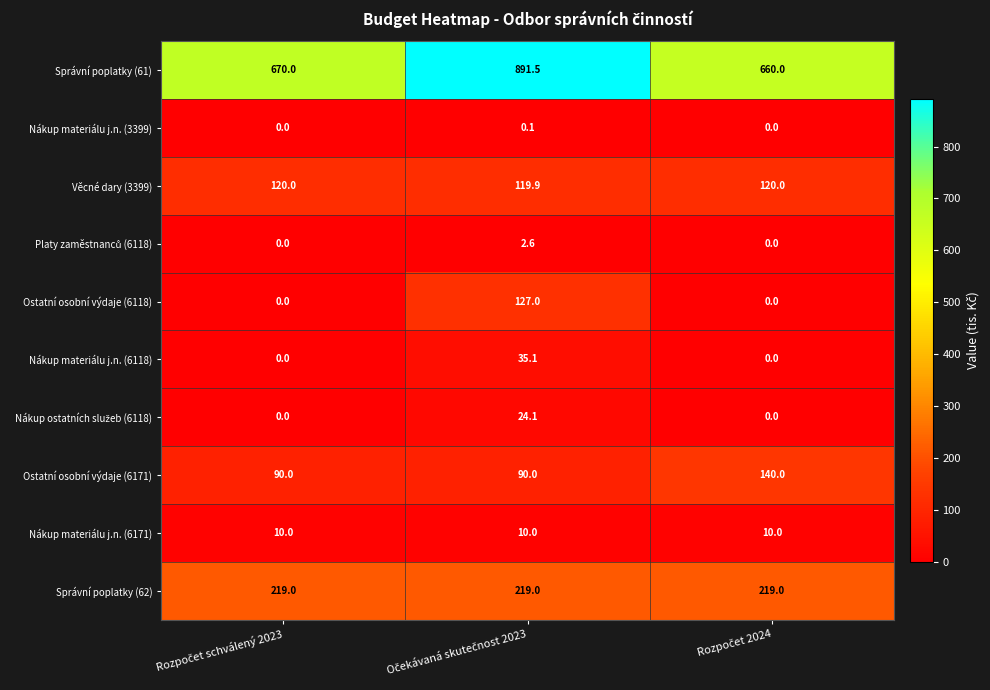

Which series has the widest spread of values?

Správní poplatky (61)